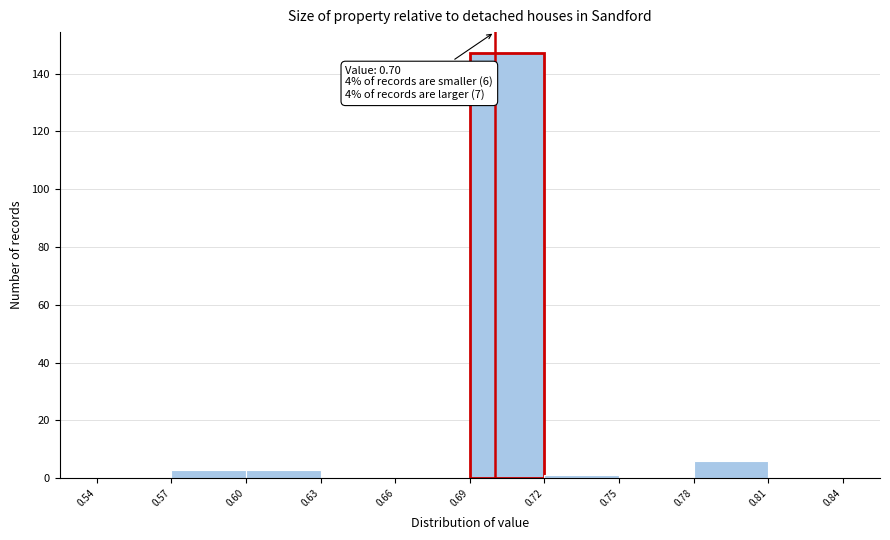

Which range on the x-axis has the tallest bar?

0.69 to 0.72